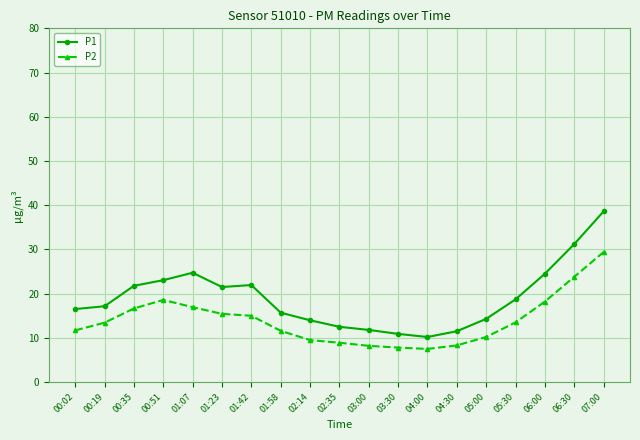

At how many categories does at least one series exceed 36?

1